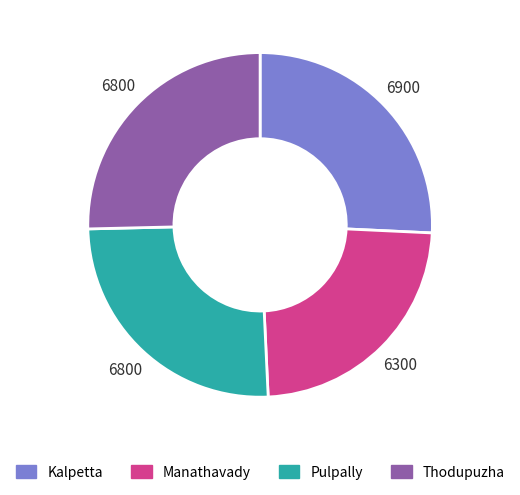

Approximately how many times larger is the value at Manathavady compared to Thodupuzha?

0.9